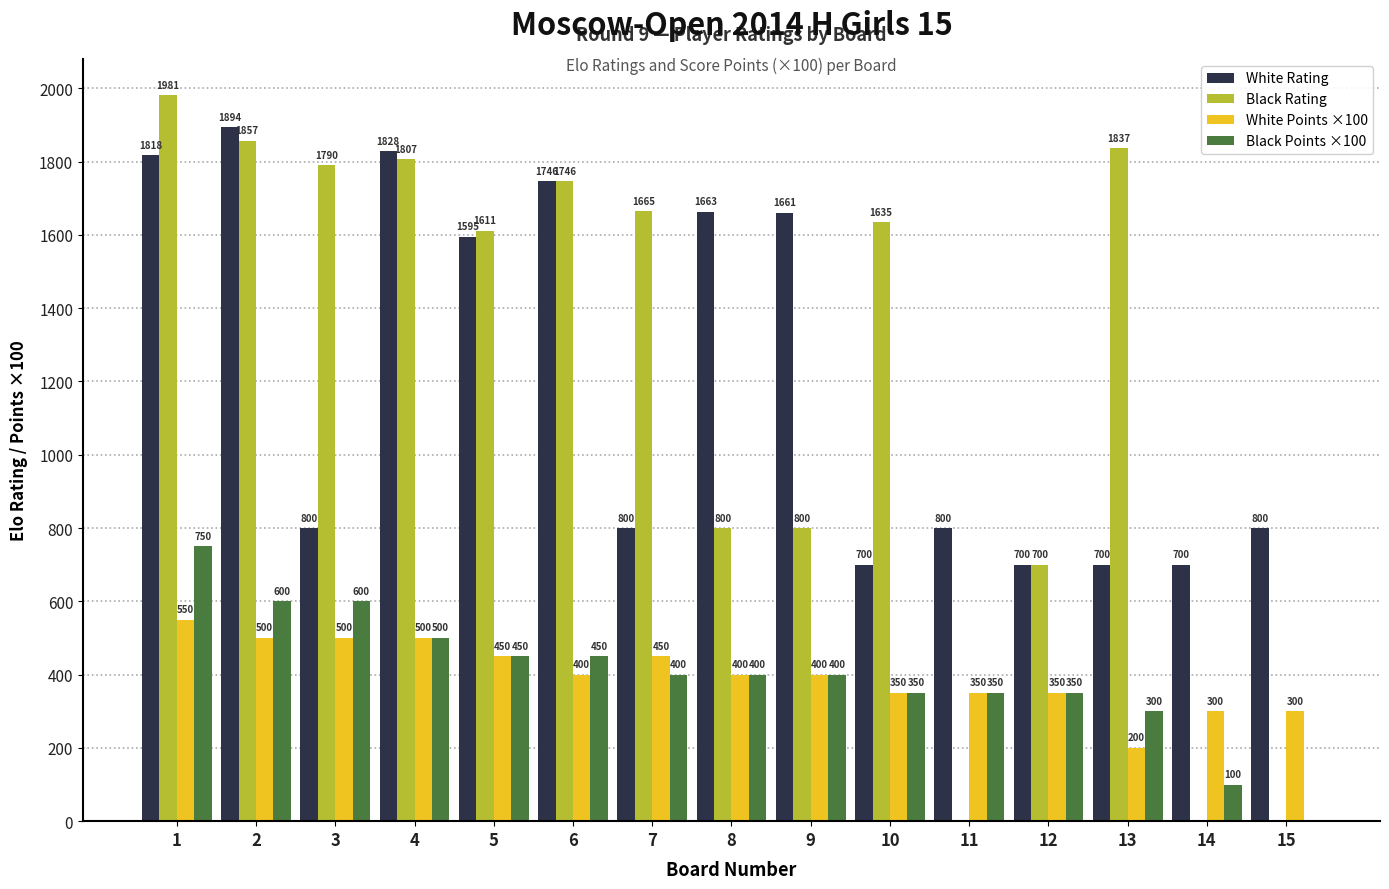

How many groups of bars are there?

15